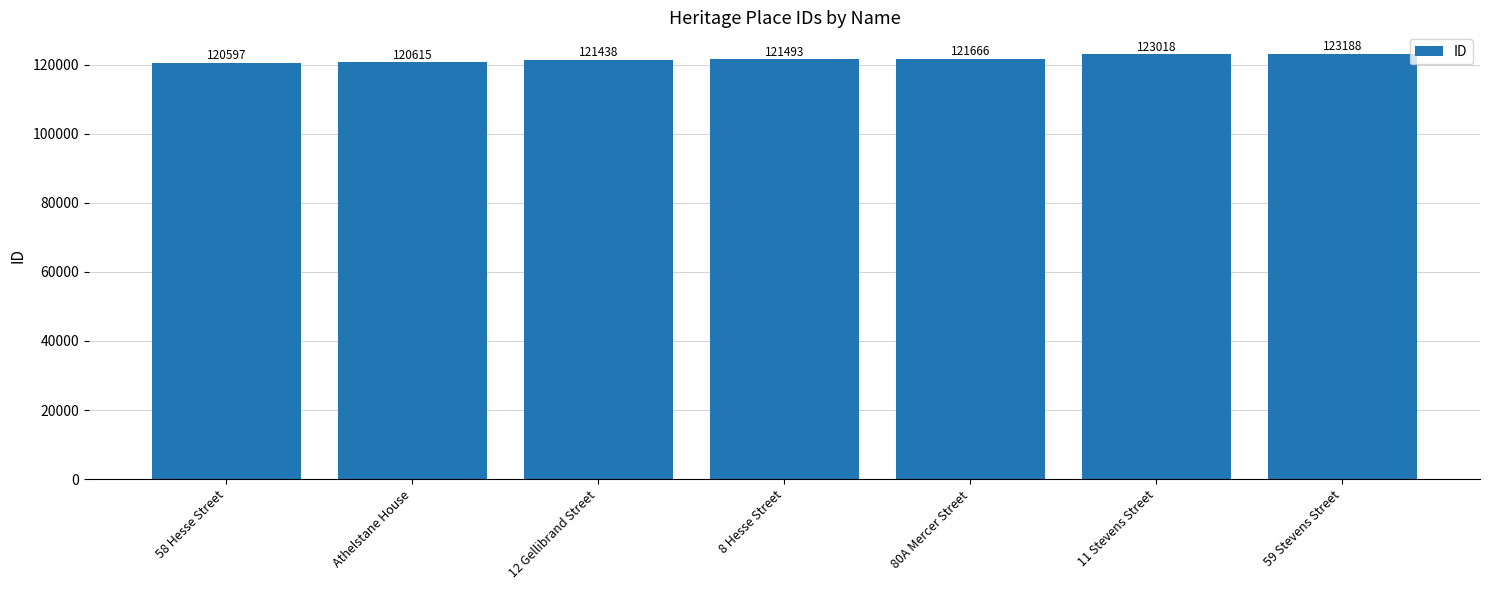

What is the sum of all values?

852015